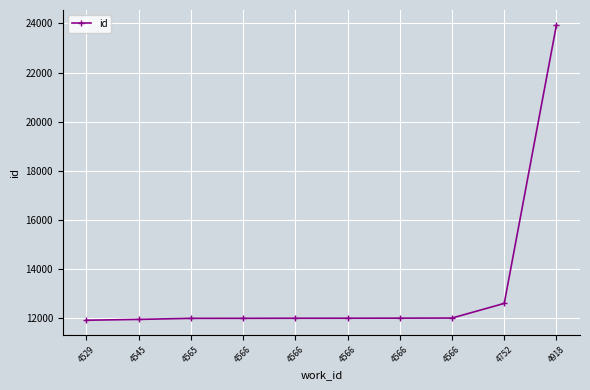

How many lines are shown in the chart?

1